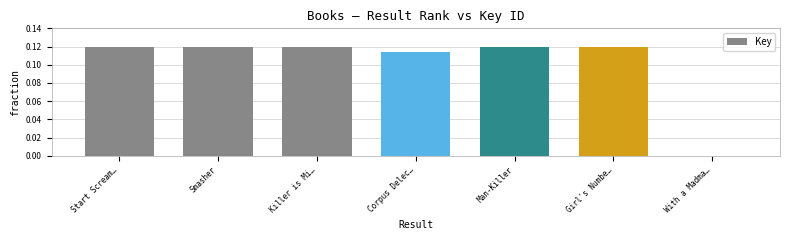

The value at Man-Killer is 0.2. True or false?

False